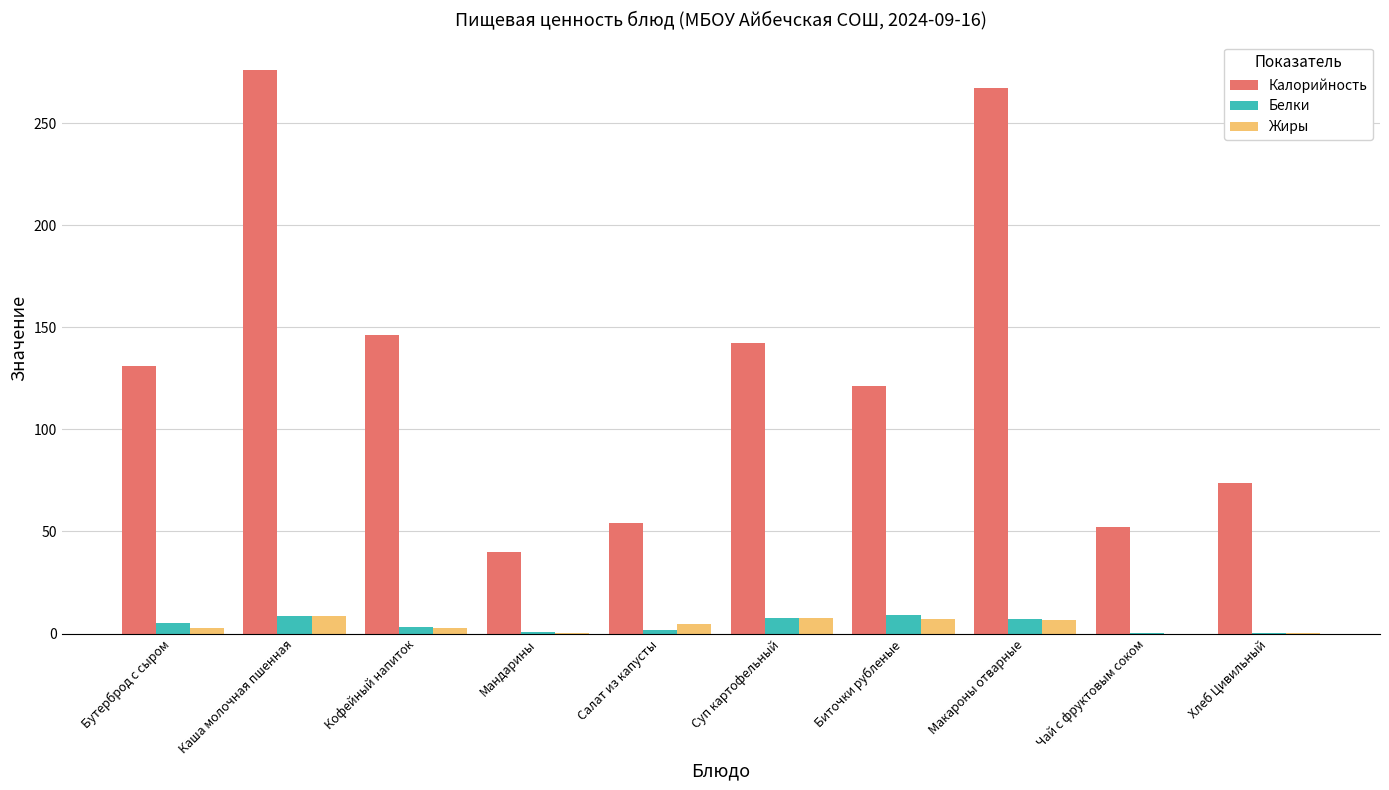

What is the total value across all series at Суп картофельный?

157.6